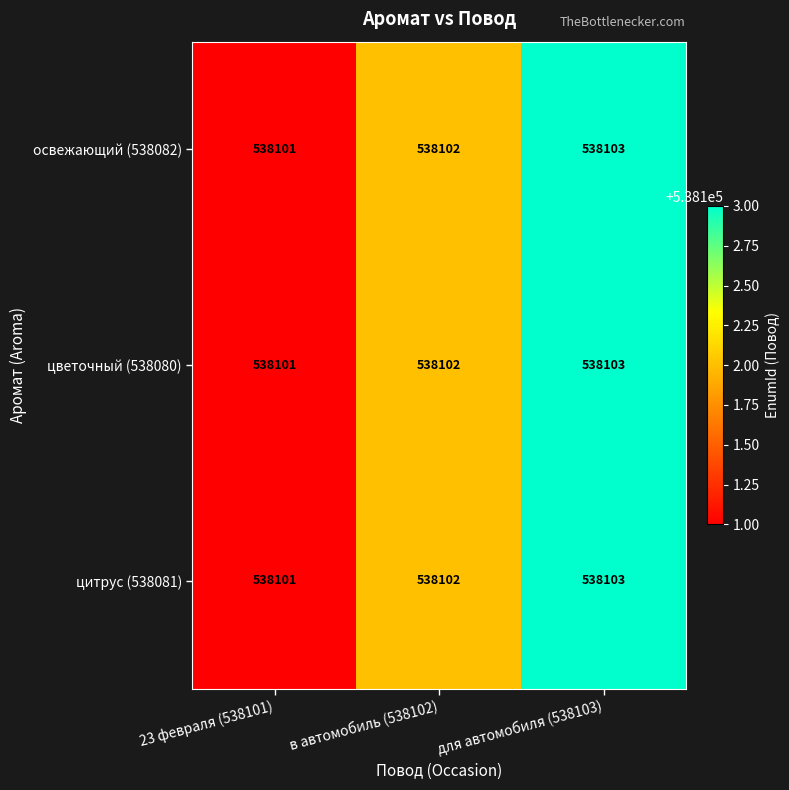

Which label corresponds to the largest value in the chart?

для автомобиля (538103)